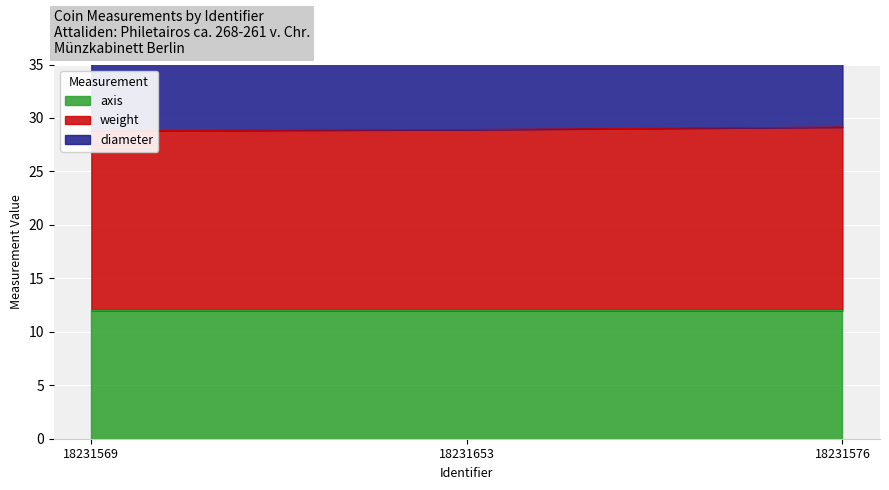

What is the label of the 1st point from the right?

18231576